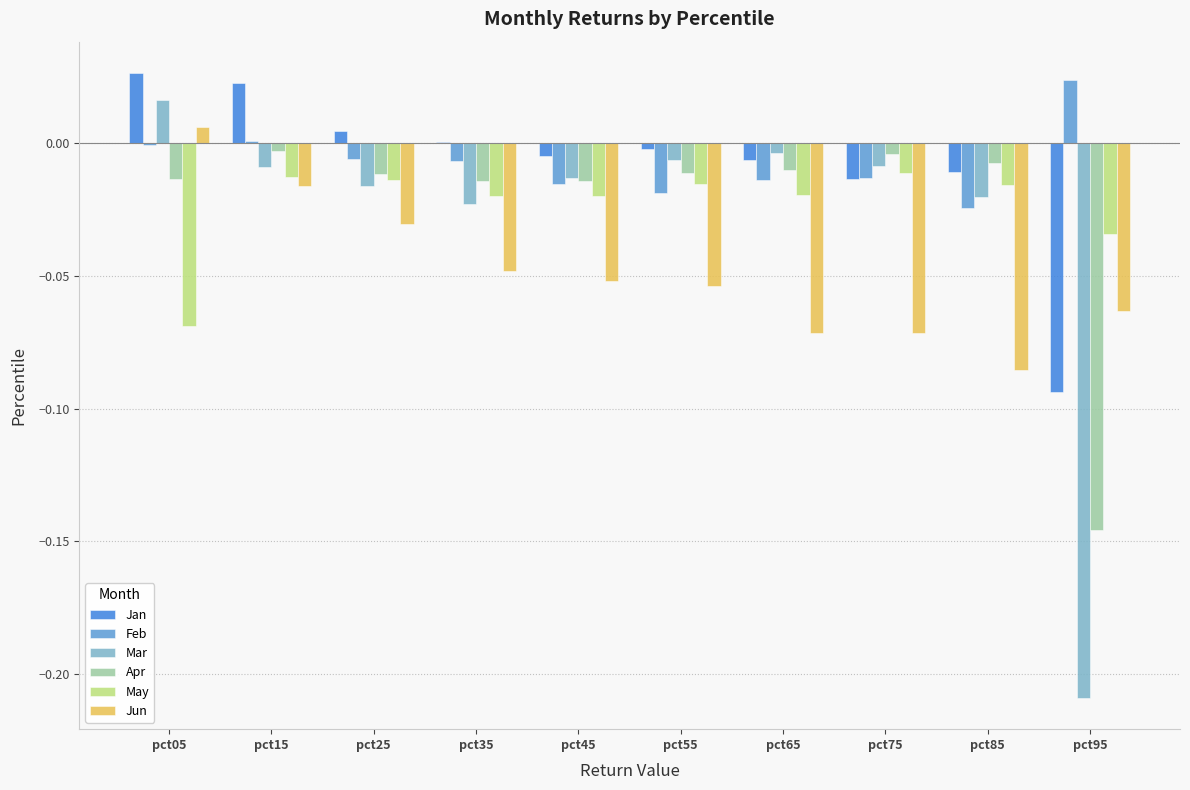

The Jan series shows 0.0 at pct35. True or false?

True